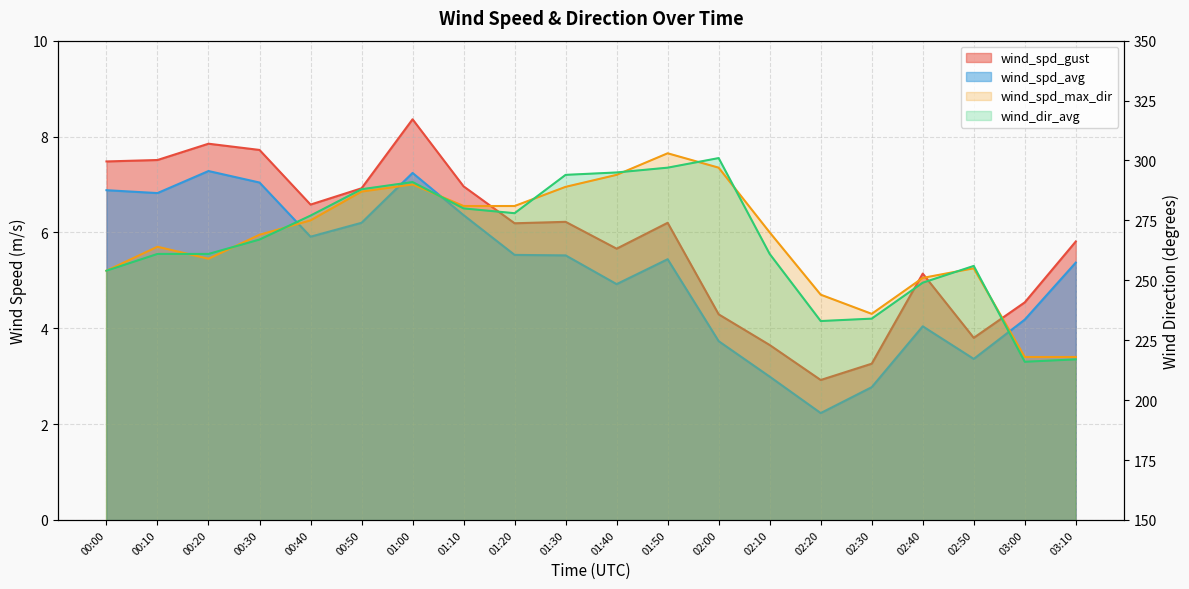

Reading left to right, transcribe all the data shown in this chart.

wind_spd_gust: 7.5	7.5	7.8	7.7	6.6	6.9	8.4	7.0	6.2	6.2	5.7	6.2	4.3	3.6	2.9	3.3	5.1	3.8	4.5	5.8
wind_spd_avg: 6.9	6.8	7.3	7.0	5.9	6.2	7.2	6.4	5.5	5.5	4.9	5.4	3.7	3.0	2.2	2.8	4.0	3.4	4.2	5.4
wind_spd_max_dir: 254.0	264.0	259.0	269.0	275.0	287.0	290.0	281.0	281.0	289.0	294.0	303.0	297.0	270.0	244.0	236.0	251.0	255.0	218.0	218.0
wind_dir_avg: 254.0	261.0	261.0	267.0	277.0	288.0	291.0	280.0	278.0	294.0	295.0	297.0	301.0	261.0	233.0	234.0	249.0	256.0	216.0	217.0